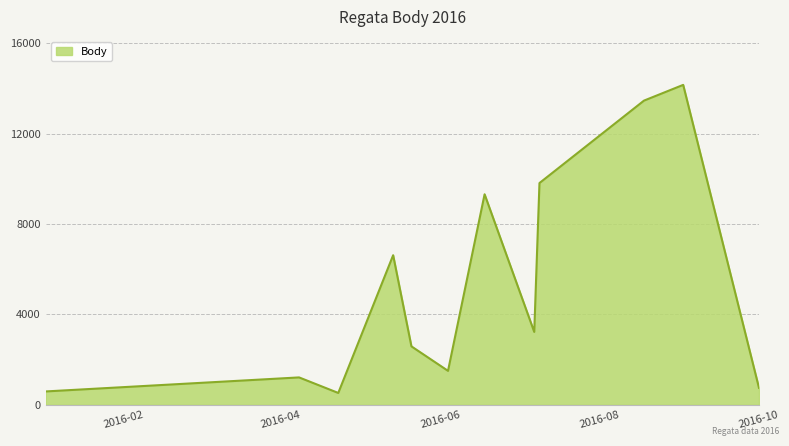

What is the minimum value shown in the chart?

527